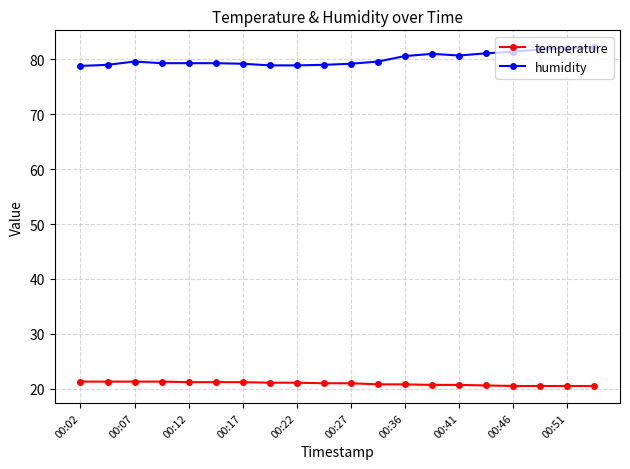

What is the maximum value for humidity?

82.2